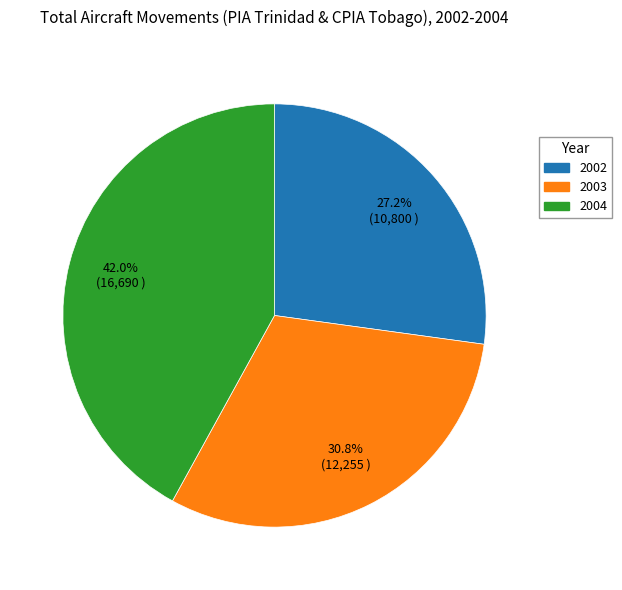

What is the ratio of the value at 2002 to the value at 2003?

0.9